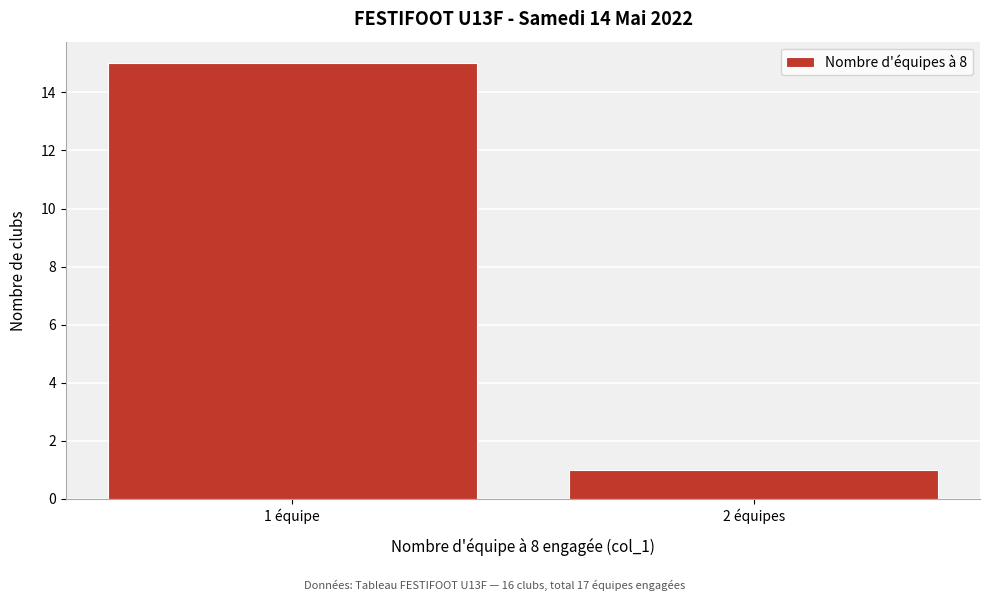

Reading left to right, transcribe all the data shown in this chart.

15	1